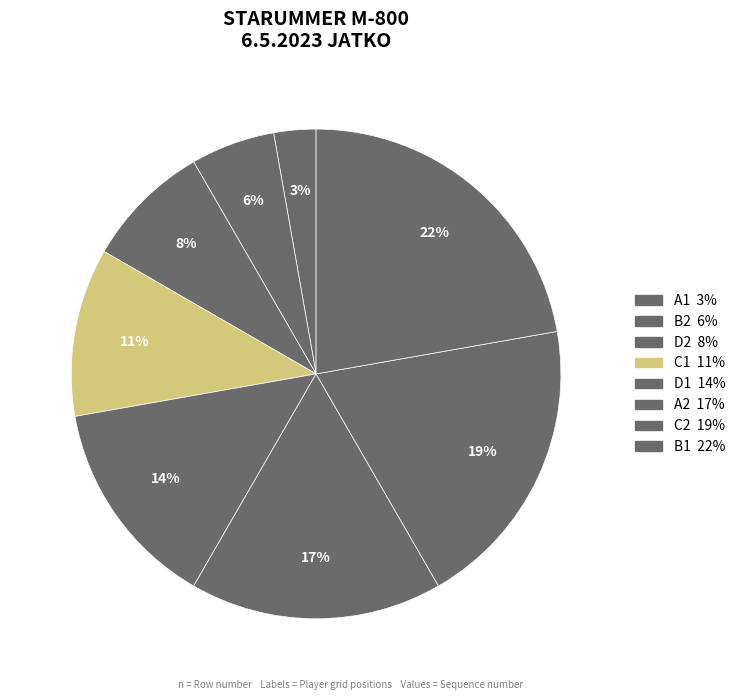

Is it true that C1 is 11% of the pie?

True